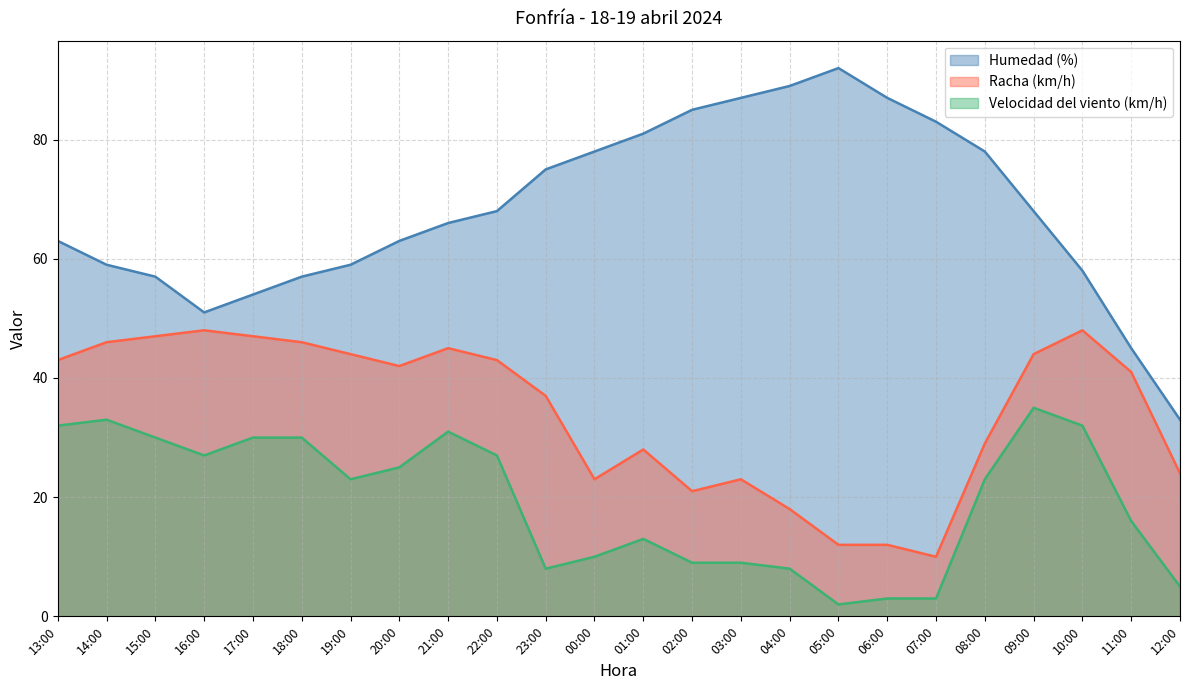

What is the minimum value shown in the chart?

2